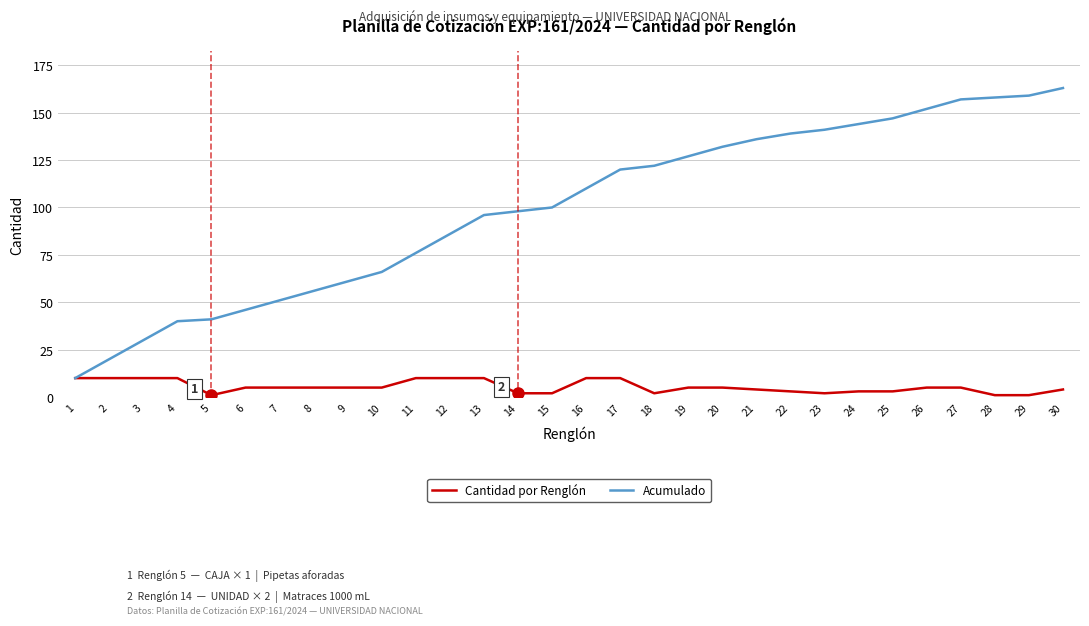

What is the spread (max minus min) of values at 16?

100